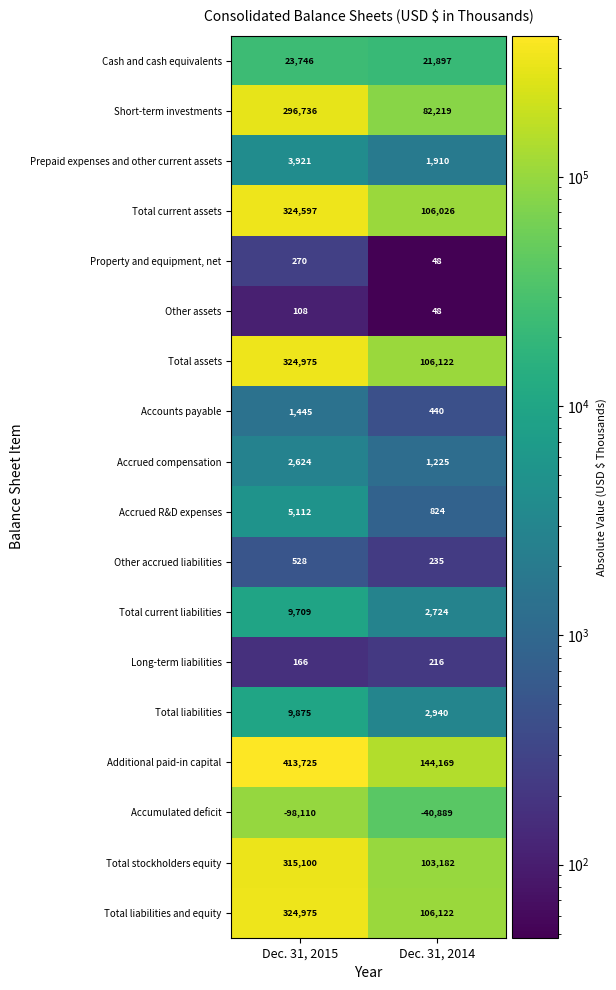

Rank the categories by Total stockholders equity value from highest to lowest.

Dec. 31, 2015, Dec. 31, 2014